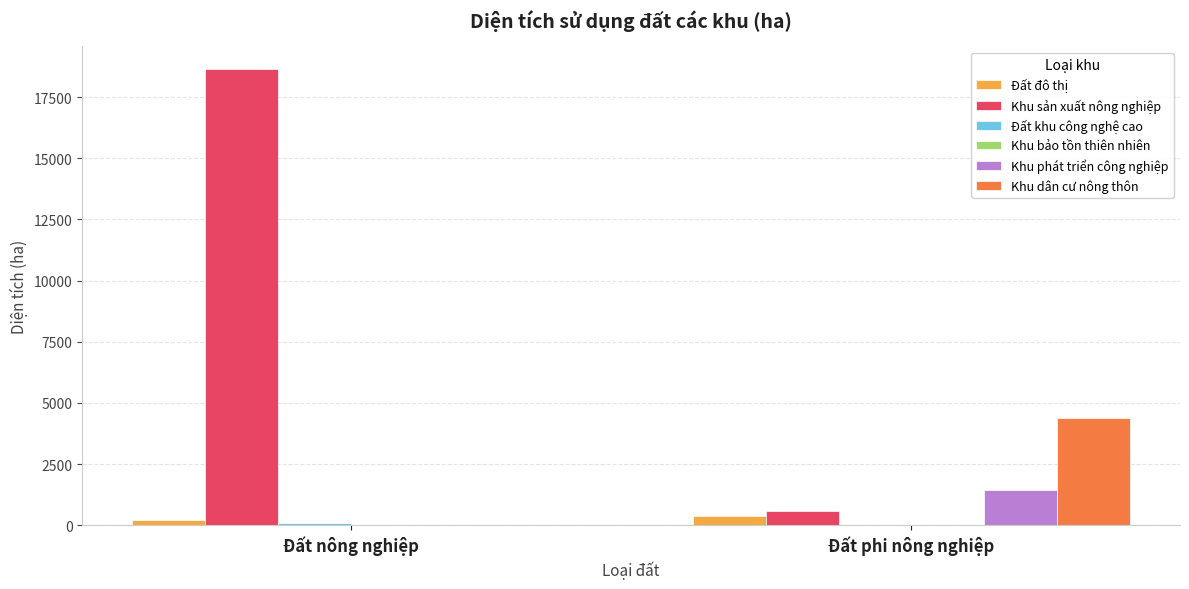

At which label is Khu dân cư nông thôn closest to 2181?

Đất nông nghiệp